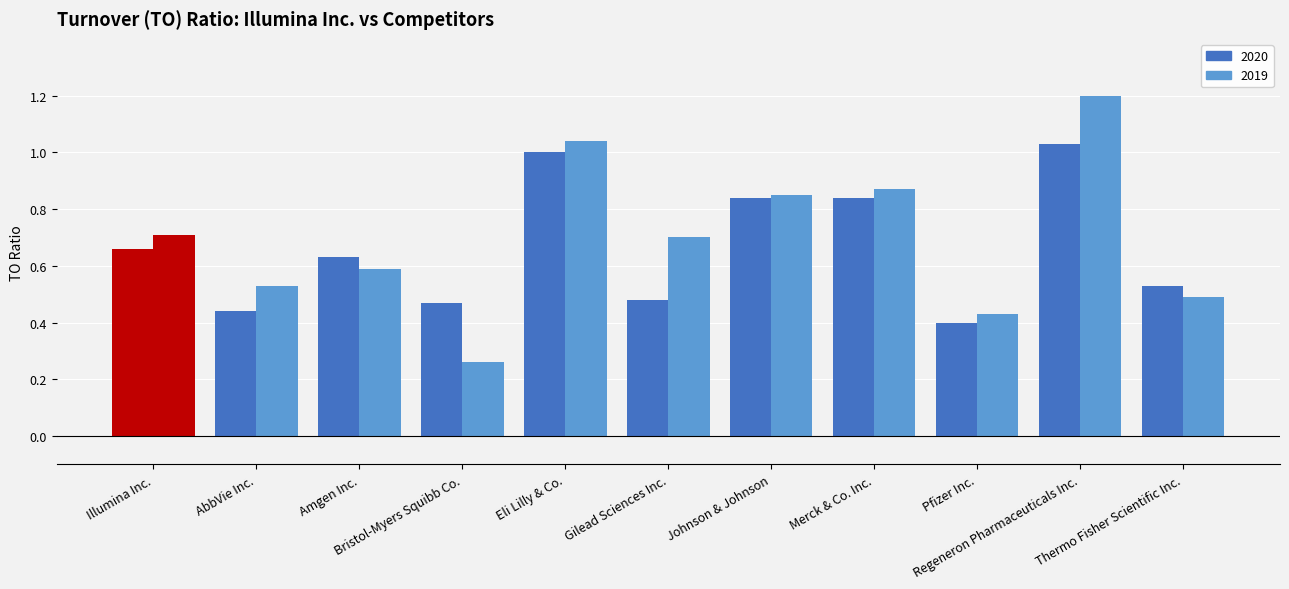

What is the label of the 3rd bar from the left?

Amgen Inc.